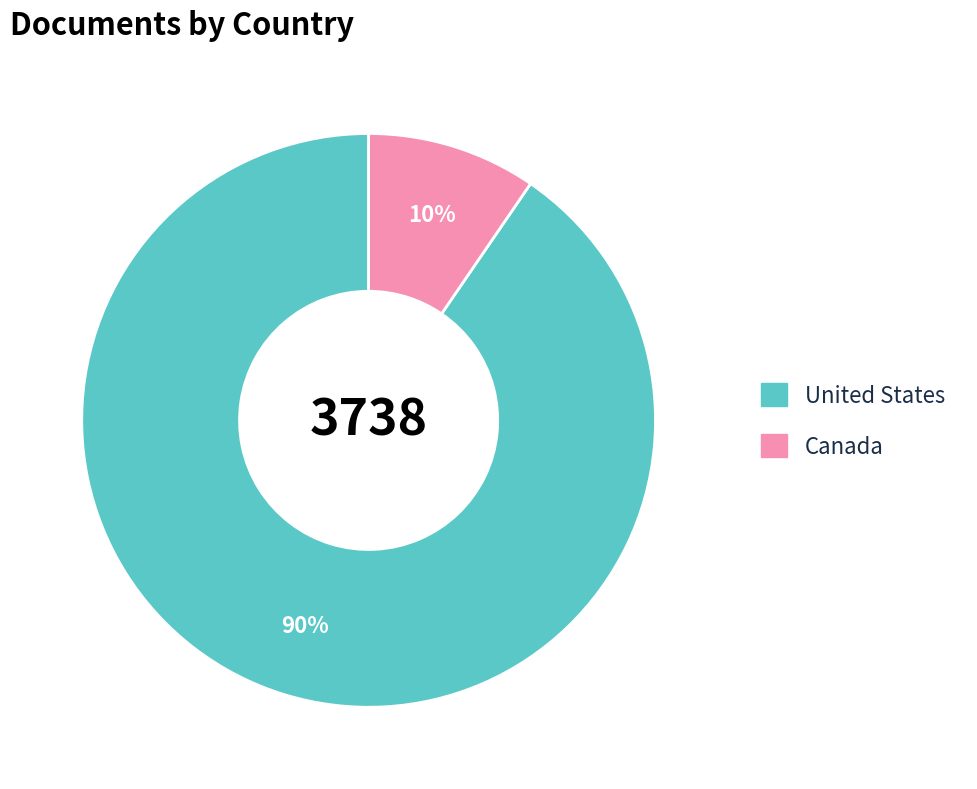

To the nearest percent, what is the combined percentage of Canada and United States?

100%